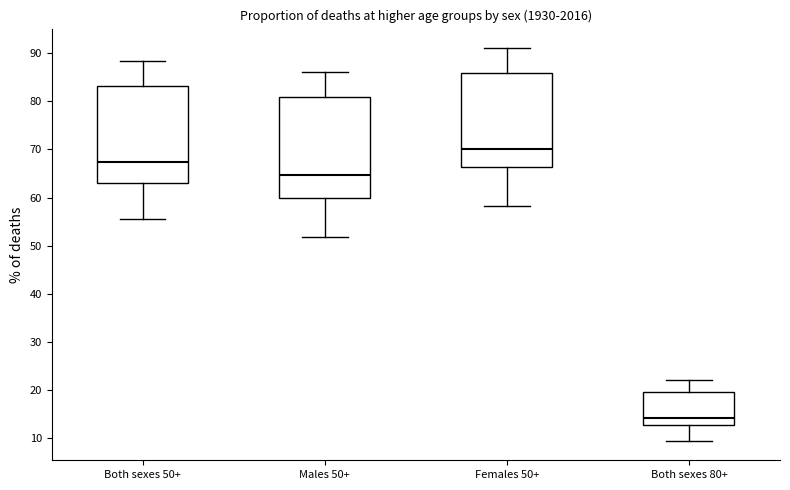

Reading left to right, transcribe this box plot: for each box, give where its median line is, the range the box spans, and where its two whiskers end, as read against the y-axis. The values are not printed on the chart, so give them approximately, as read against the axis.

Both sexes 50+: median 67, box 63 to 83, whiskers 56 to 88
Males 50+: median 65, box 60 to 81, whiskers 52 to 86
Females 50+: median 70, box 66 to 86, whiskers 58 to 91
Both sexes 80+: median 14, box 13 to 20, whiskers 10 to 22